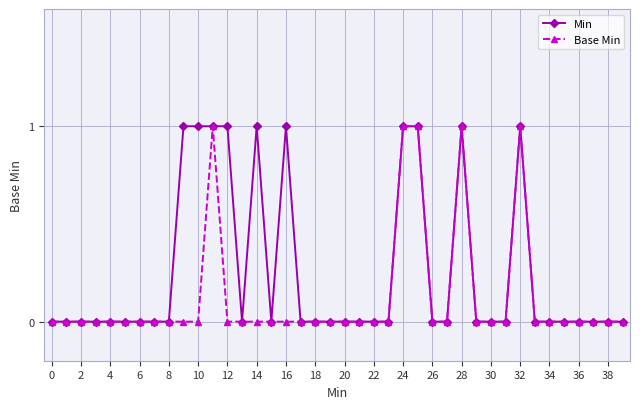

Rank the series by their average value, from highest to lowest.

Min, Base Min